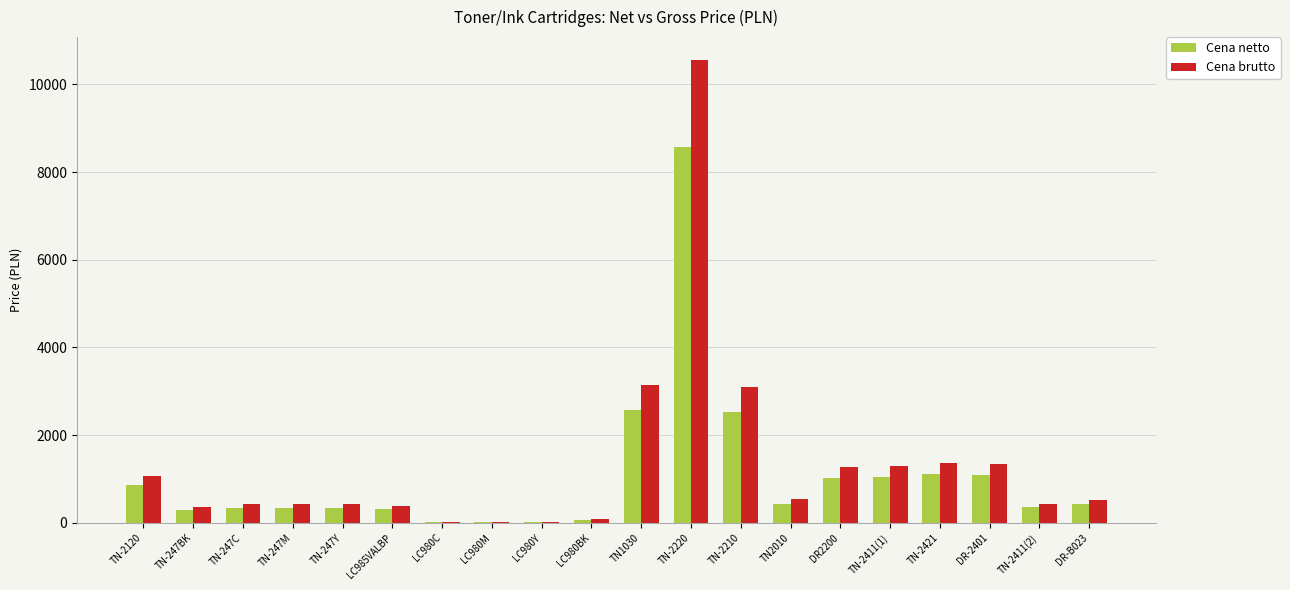

The value of Cena netto at TN-2120 is 1452.6. True or false?

False